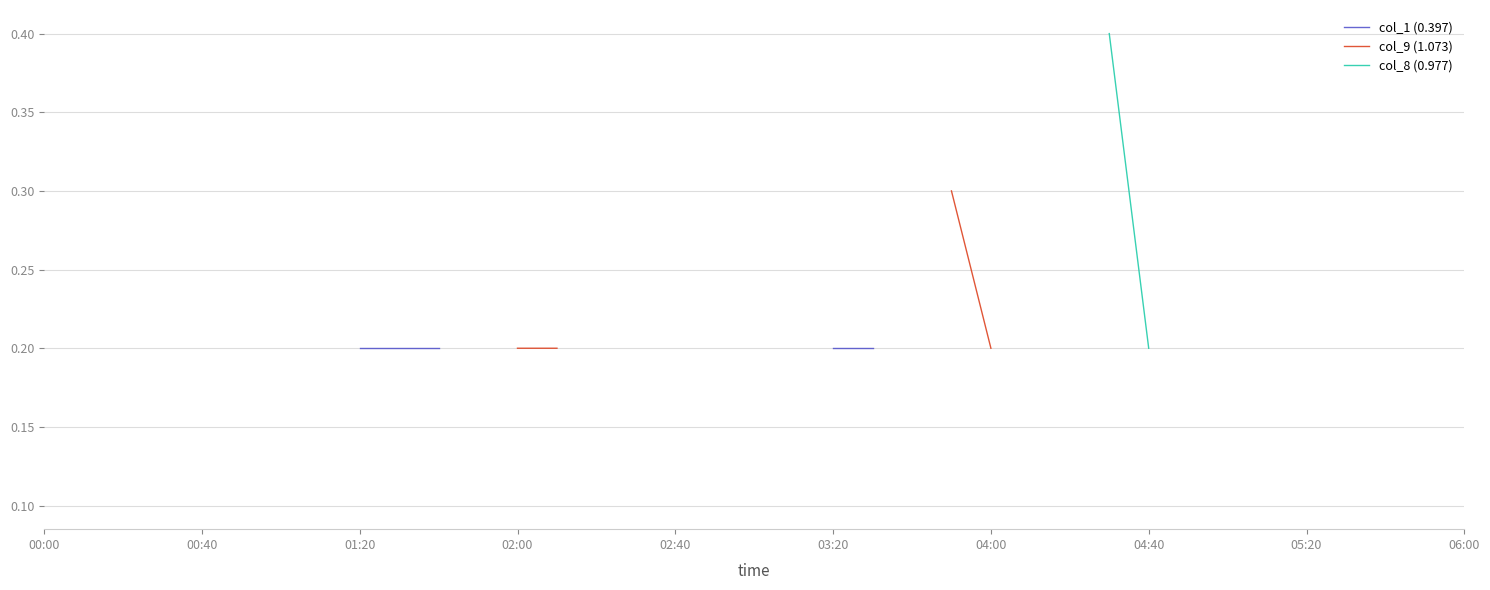

What are all the series names shown in the legend?

col_1 (0.397), col_9 (1.073), col_8 (0.977)